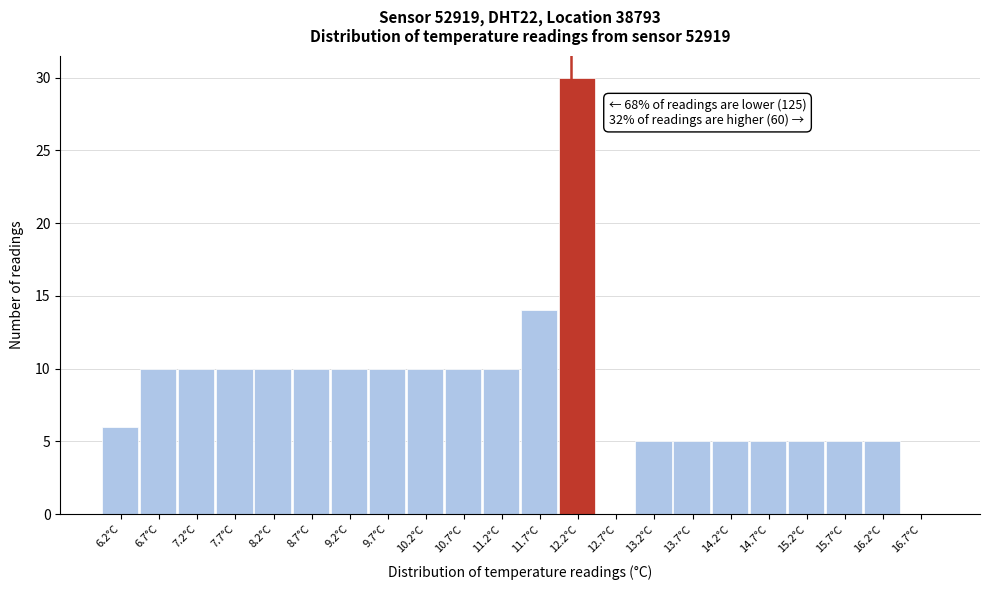

Which range on the x-axis has the tallest bar?

11.95 to 12.45